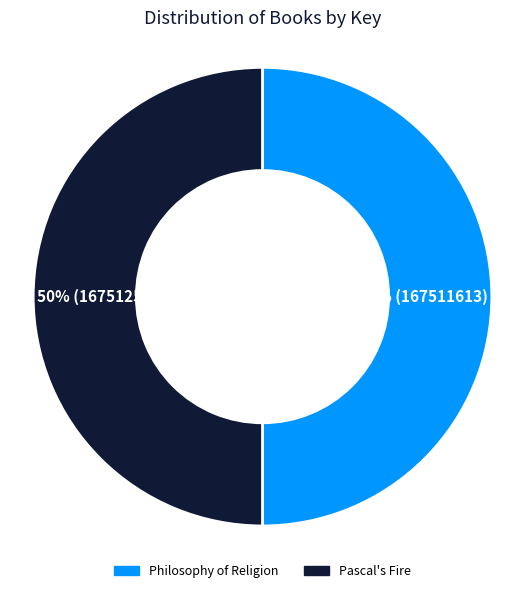

True or false: Philosophy of Religion accounts for 40% of the total.

False